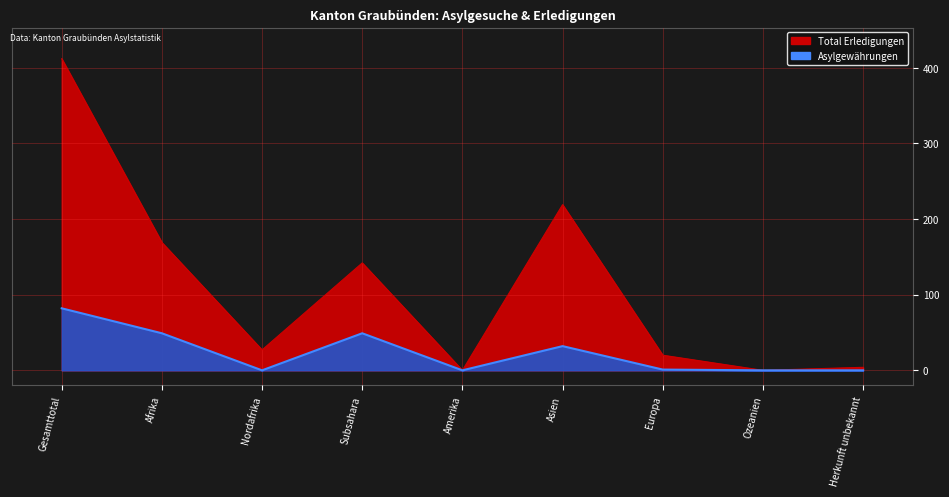

What is the difference between the second highest and second lowest values in the Asylgewährungen series?

49